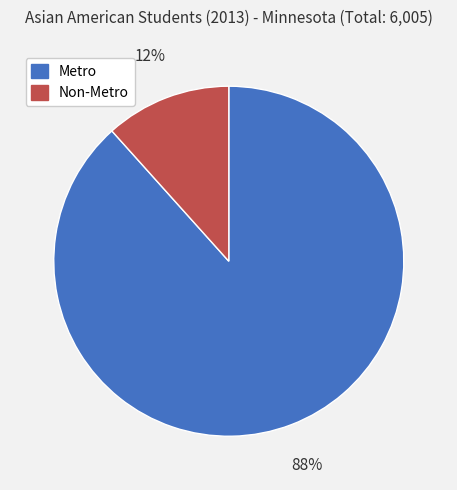

The Metro slice represents 88% of the pie. True or false?

True